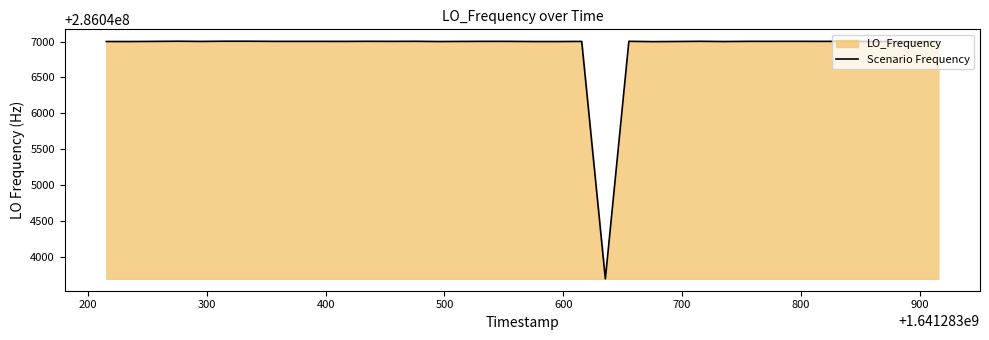

How many data points are less than 286047001?

15